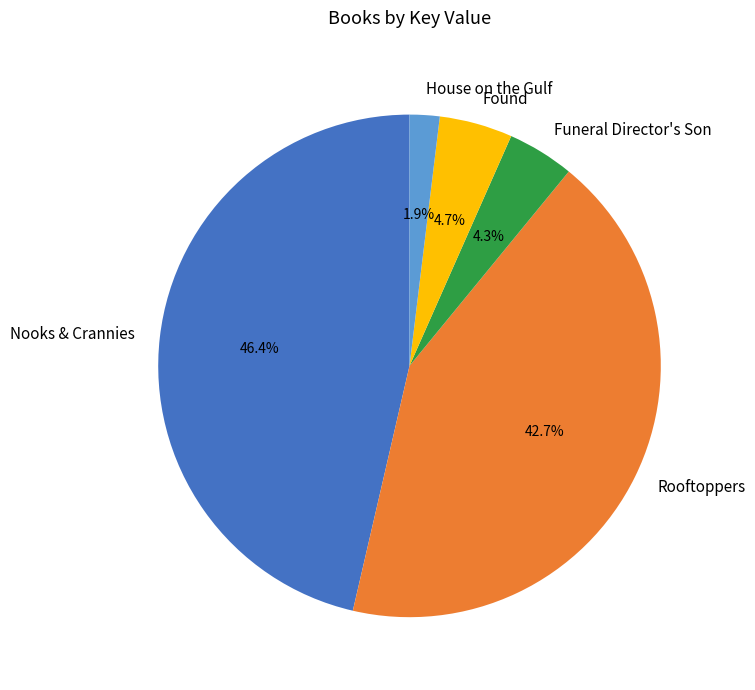

What percentage is the House on the Gulf slice, to the nearest percent?

2%